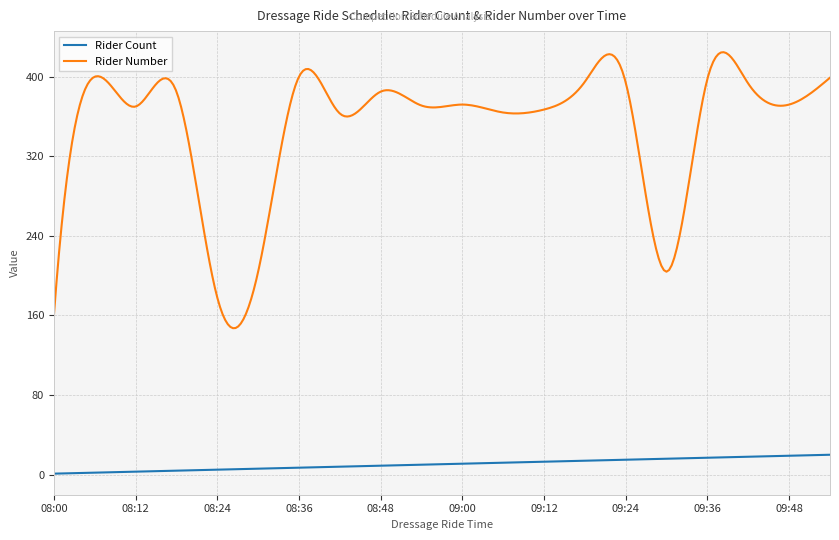

Count the number of data series in this chart.

2